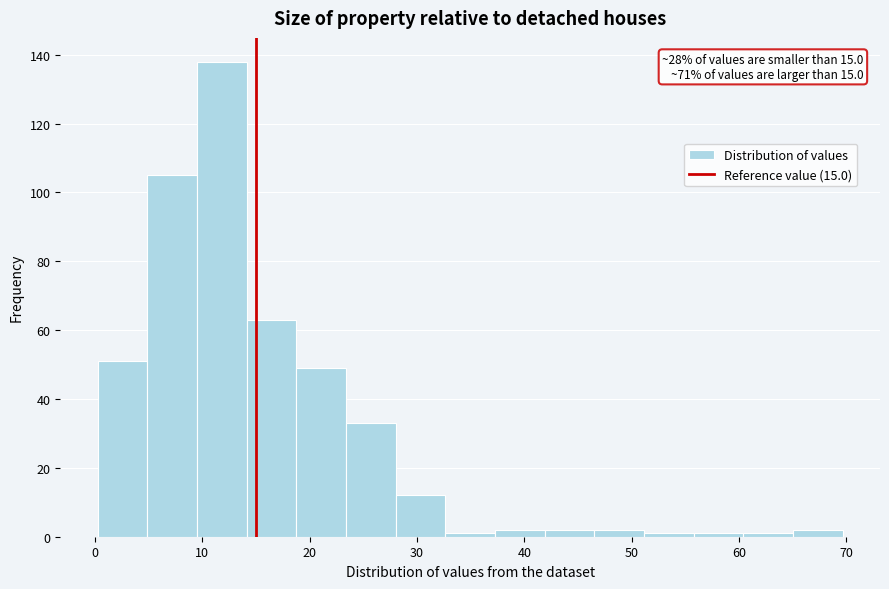

Over which range of the x-axis is the bar tallest?

9 to 14